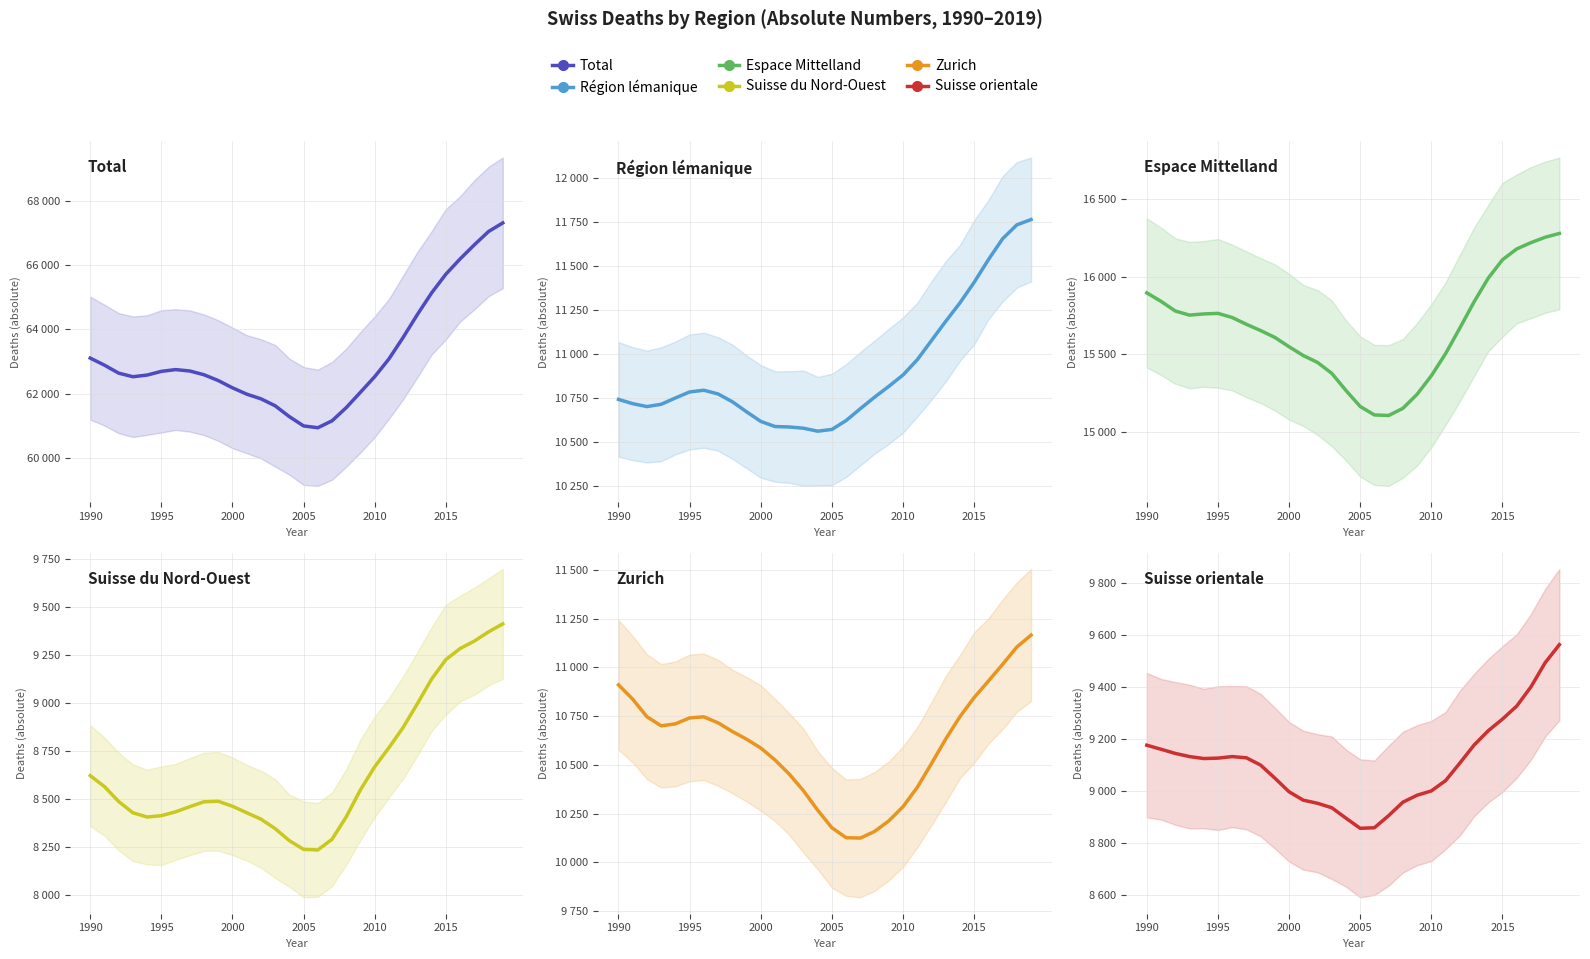

How many values in the Zurich series exceed 10671?

15